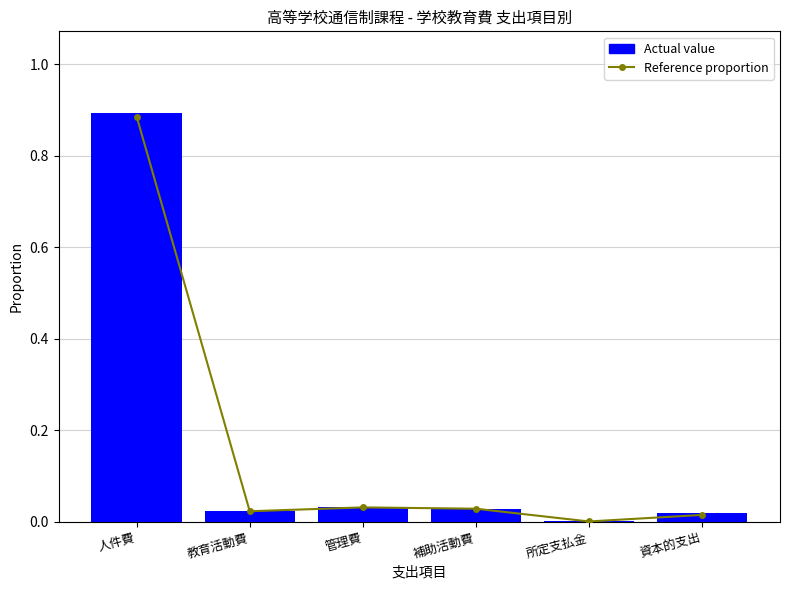

Is the value of Reference proportion at 補助活動費 greater than the value of Actual value at 所定支払金?

Yes